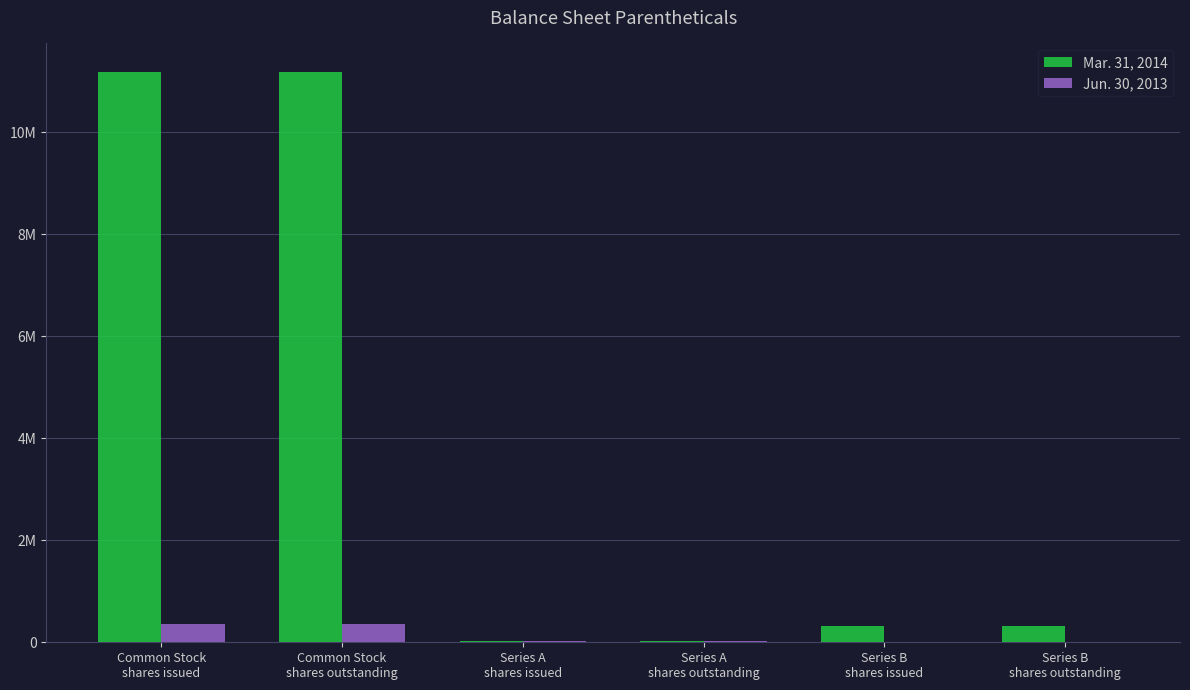

What value does the Mar. 31, 2014 series have at Series B
shares outstanding?

323036